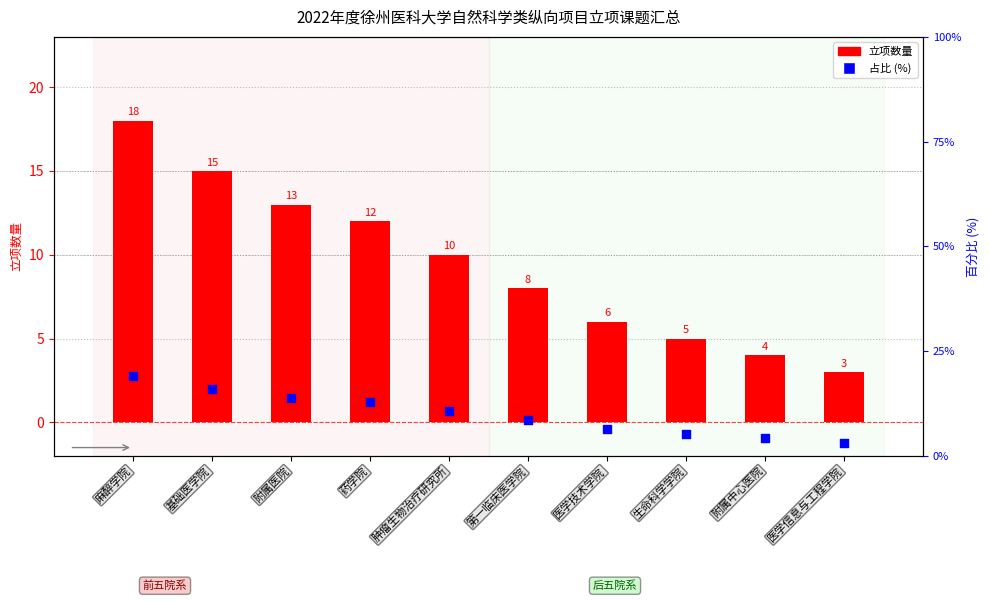

Which series reaches the minimum Y coordinate?

立项数量